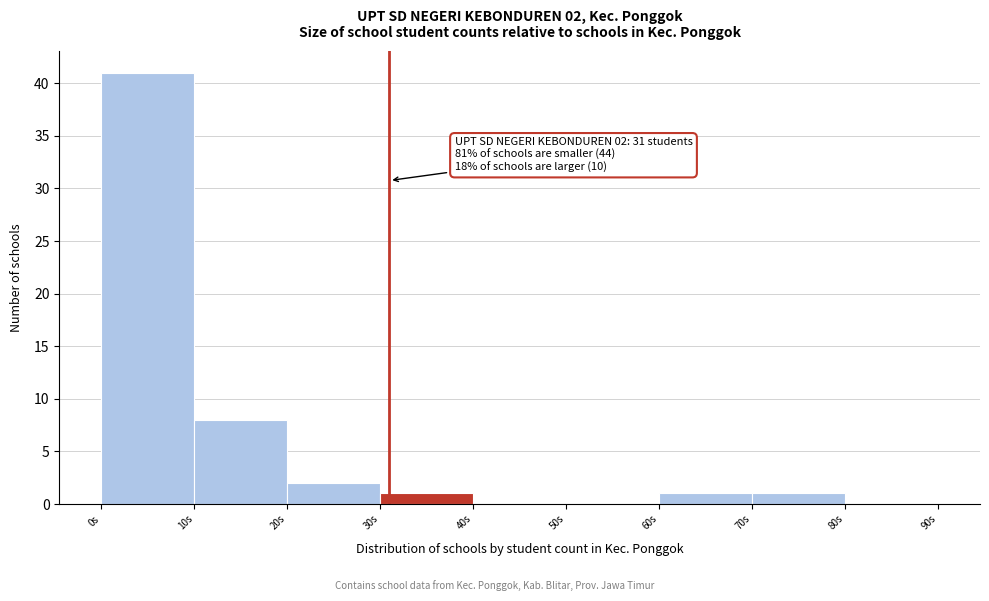

Over which range of the x-axis is the bar tallest?

0 to 10